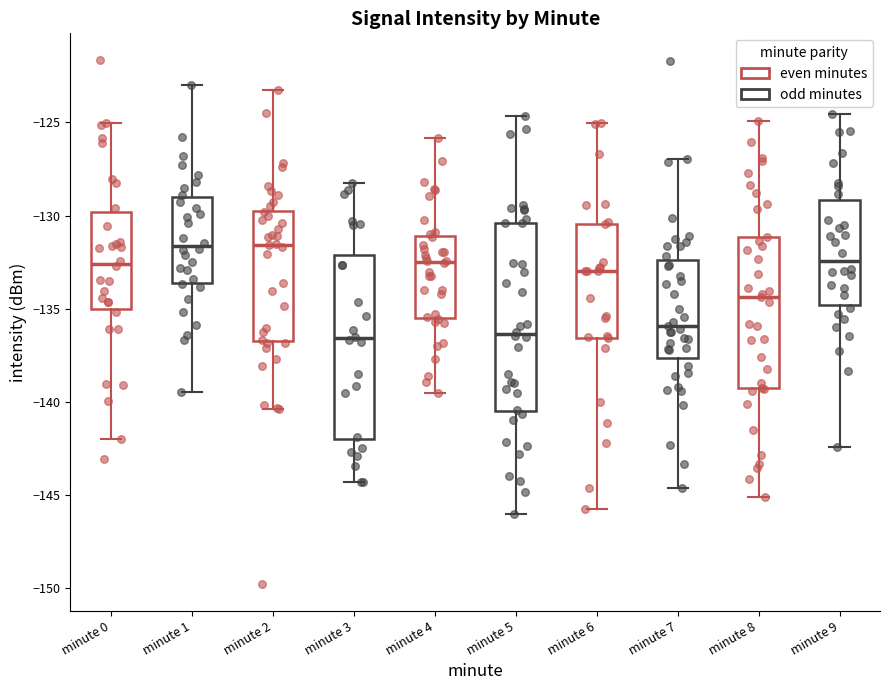

Reading left to right, transcribe this box plot: for each box, give where its median line is, the range the box spans, and where its two whiskers end, as read against the y-axis. The values are not printed on the chart, so give them approximately, as read against the axis.

minute 0: median -132.5, box -135.0 to -130.0, whiskers -142.0 to -125.0
minute 1: median -131.5, box -133.5 to -129.0, whiskers -139.5 to -123.0
minute 2: median -131.5, box -136.5 to -129.5, whiskers -140.5 to -123.0
minute 3: median -136.5, box -142.0 to -132.0, whiskers -144.5 to -128.5
minute 4: median -132.5, box -135.5 to -131.0, whiskers -139.5 to -126.0
minute 5: median -136.5, box -140.5 to -130.5, whiskers -146.0 to -124.5
minute 6: median -133.0, box -136.5 to -130.5, whiskers -146.0 to -125.0
minute 7: median -136.0, box -137.5 to -132.5, whiskers -144.5 to -127.0
minute 8: median -134.5, box -139.5 to -131.0, whiskers -145.0 to -125.0
minute 9: median -132.5, box -135.0 to -129.0, whiskers -142.5 to -124.5